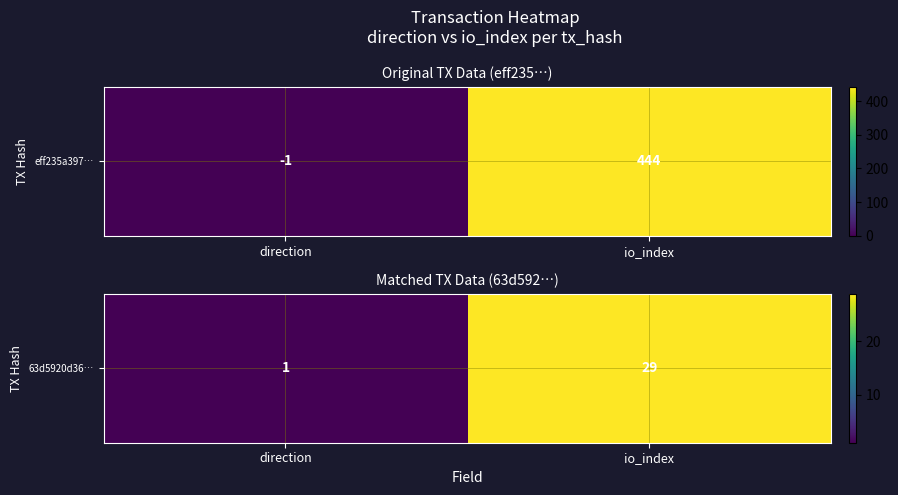

What is the minimum value shown in the chart?

1